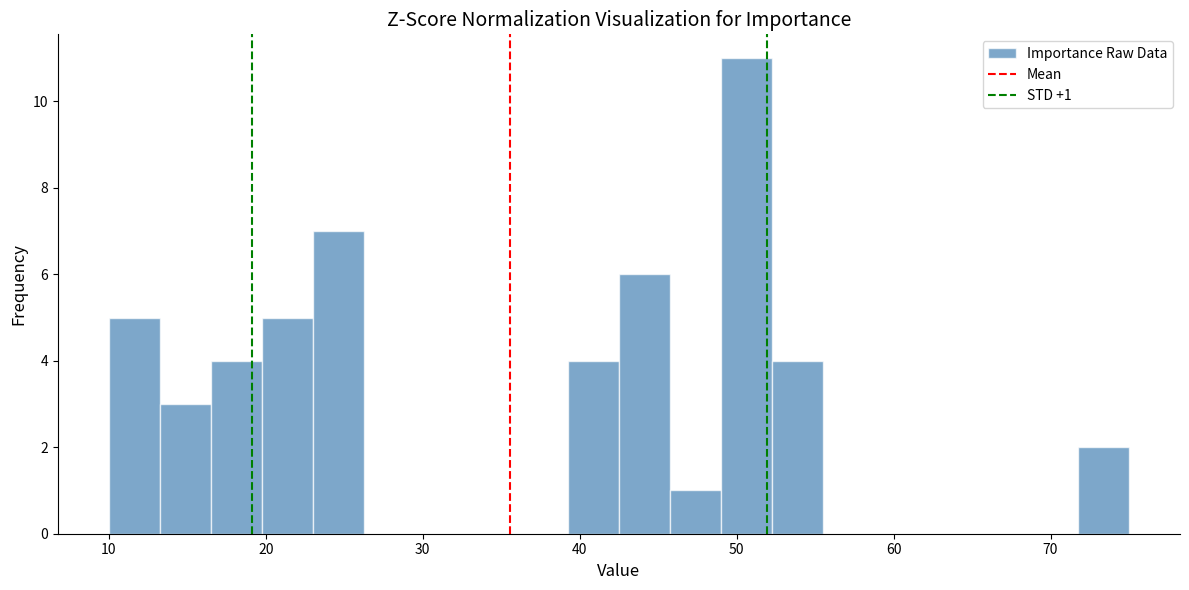

Read against the x-axis, roughly where is the centre of the tallest bar?

51